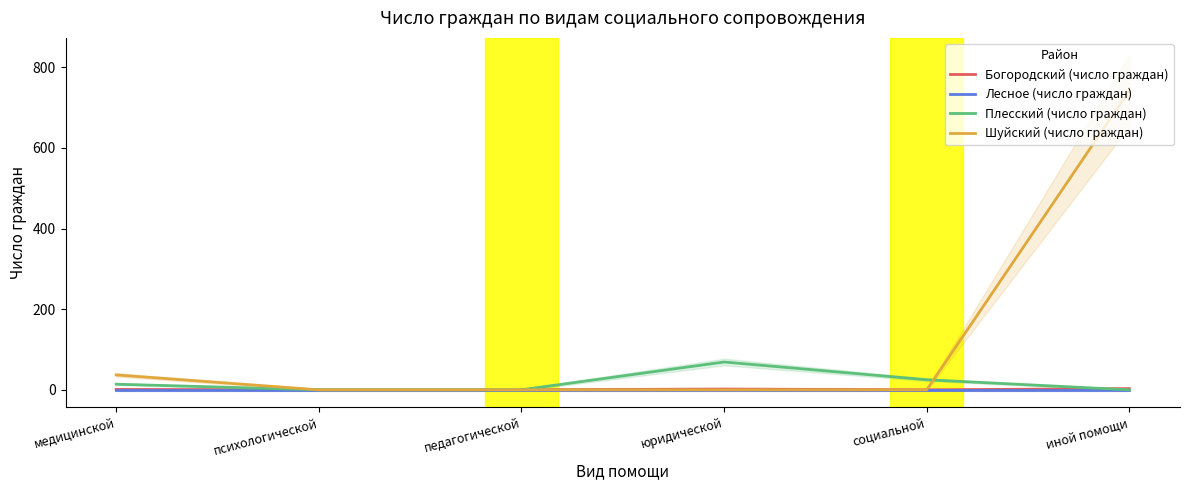

At which label does Шуйский (число граждан) reach its minimum?

психологической